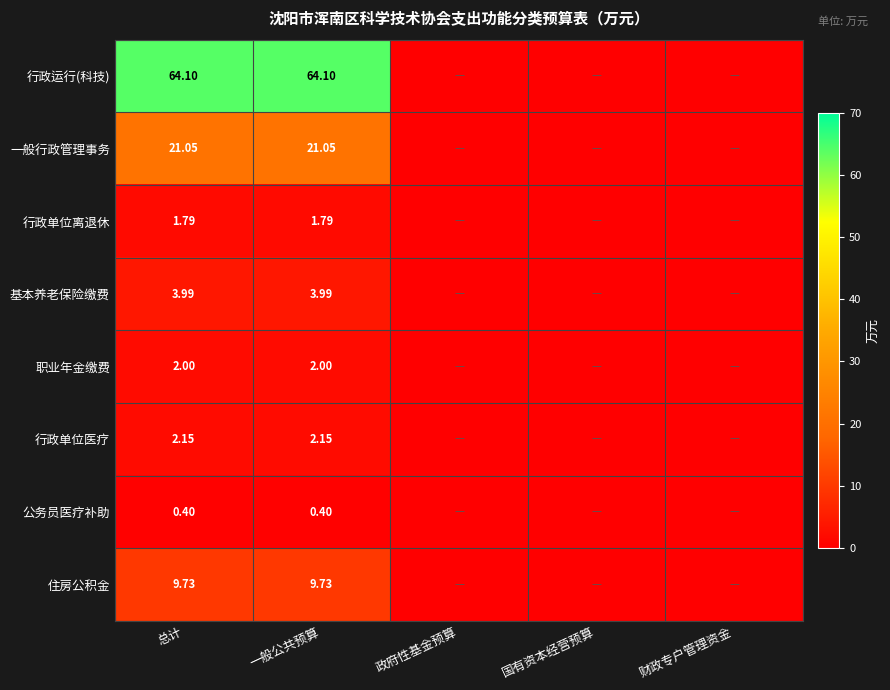

List the series in order of their peak value, lowest first.

公务员医疗补助, 行政单位离退休, 职业年金缴费, 行政单位医疗, 基本养老保险缴费, 住房公积金, 一般行政管理事务, 行政运行(科技)